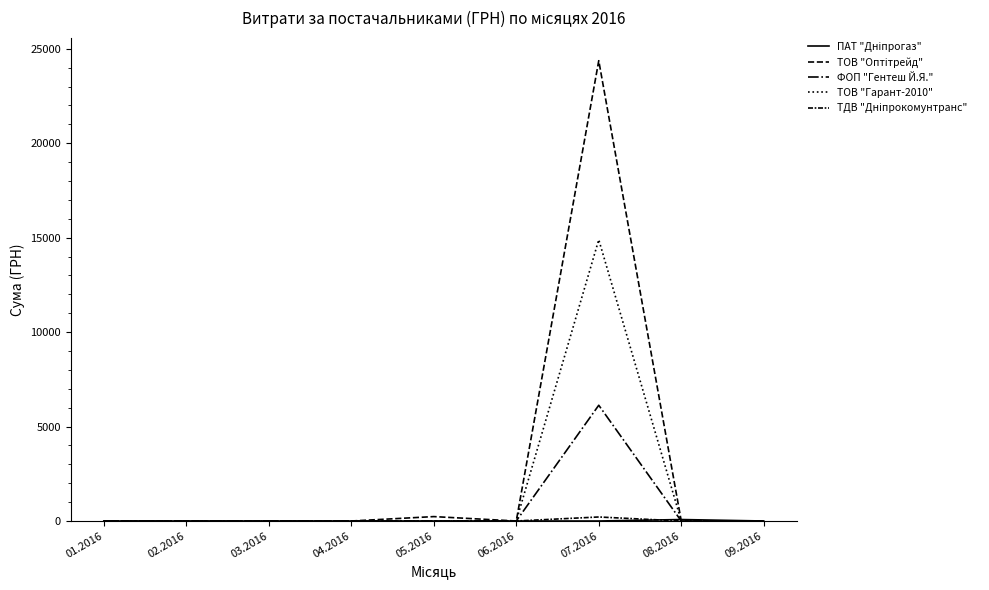

Reading left to right, extract all data points from this chart.

ПАТ "Дніпрогаз": 01.2016=0.0	02.2016=0.0	03.2016=0.0	04.2016=0.0	05.2016=0.0	06.2016=0.0	07.2016=0.0	08.2016=77.4	09.2016=0.0
ТОВ "Оптітрейд": 01.2016=0.0	02.2016=0.0	03.2016=0.0	04.2016=0.0	05.2016=233.0	06.2016=0.0	07.2016=24369.0	08.2016=0.0	09.2016=0.0
ФОП "Гентеш Й.Я.": 01.2016=0.0	02.2016=0.0	03.2016=0.0	04.2016=0.0	05.2016=0.0	06.2016=0.0	07.2016=6128.0	08.2016=0.0	09.2016=0.0
ТОВ "Гарант-2010": 01.2016=0.0	02.2016=0.0	03.2016=0.0	04.2016=0.0	05.2016=0.0	06.2016=0.0	07.2016=14892.0	08.2016=0.0	09.2016=0.0
ТДВ "Дніпрокомунтранс": 01.2016=0.0	02.2016=0.0	03.2016=0.0	04.2016=0.0	05.2016=0.0	06.2016=0.0	07.2016=212.6	08.2016=0.0	09.2016=0.0